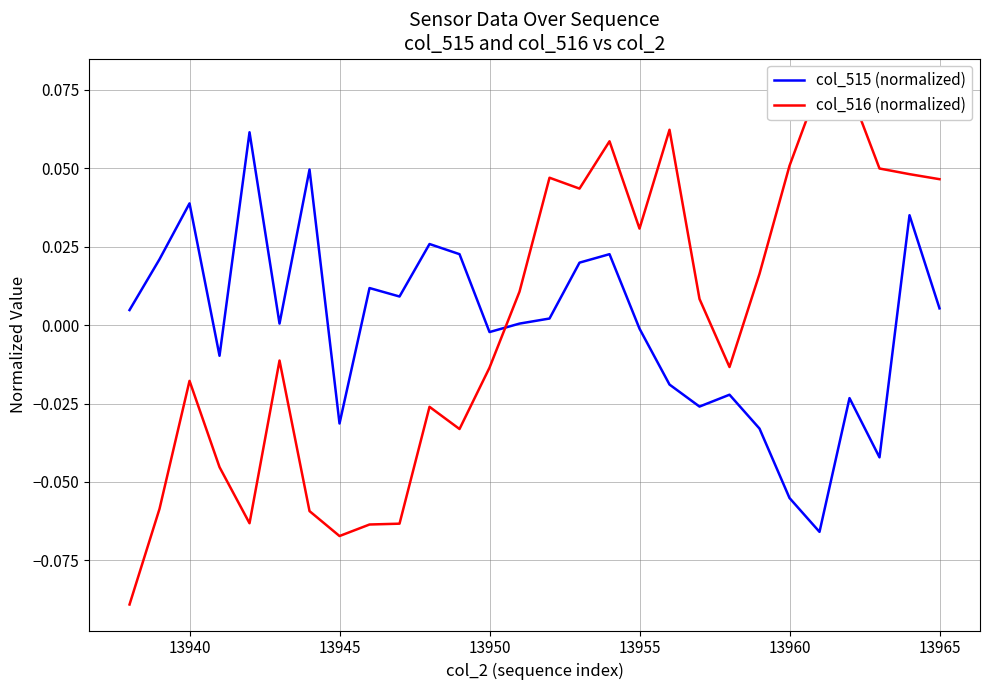

Count the number of data series in this chart.

2